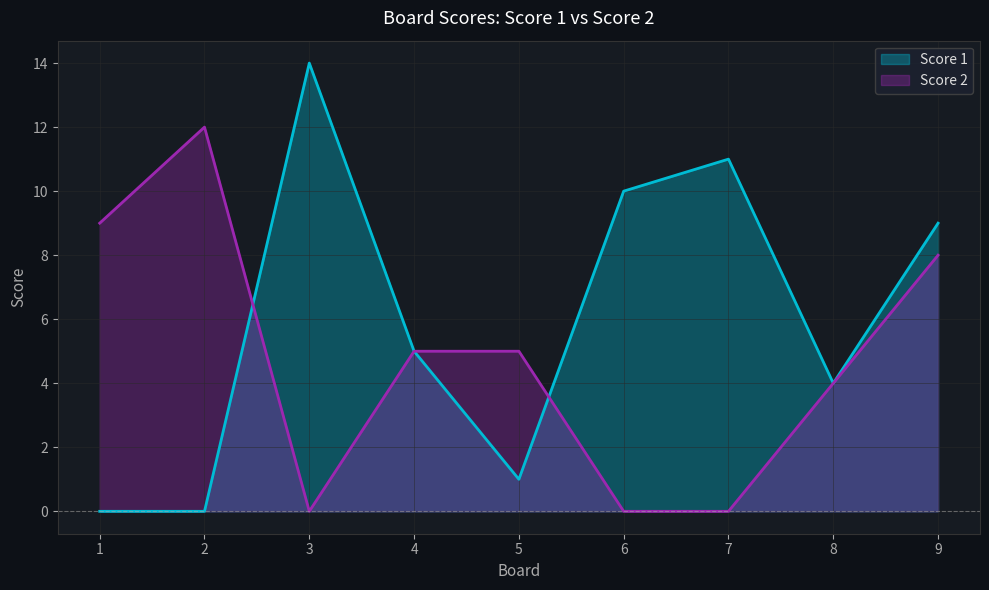

Rank the series at 2 from lowest to highest value.

Score 1, Score 2